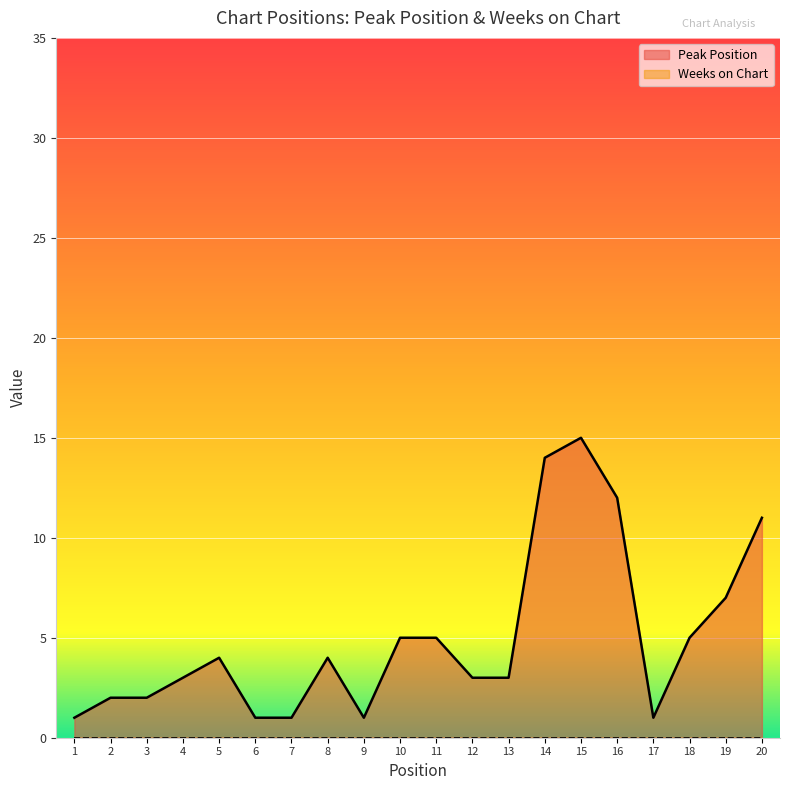

What is the value of the 6th point from the left?

1